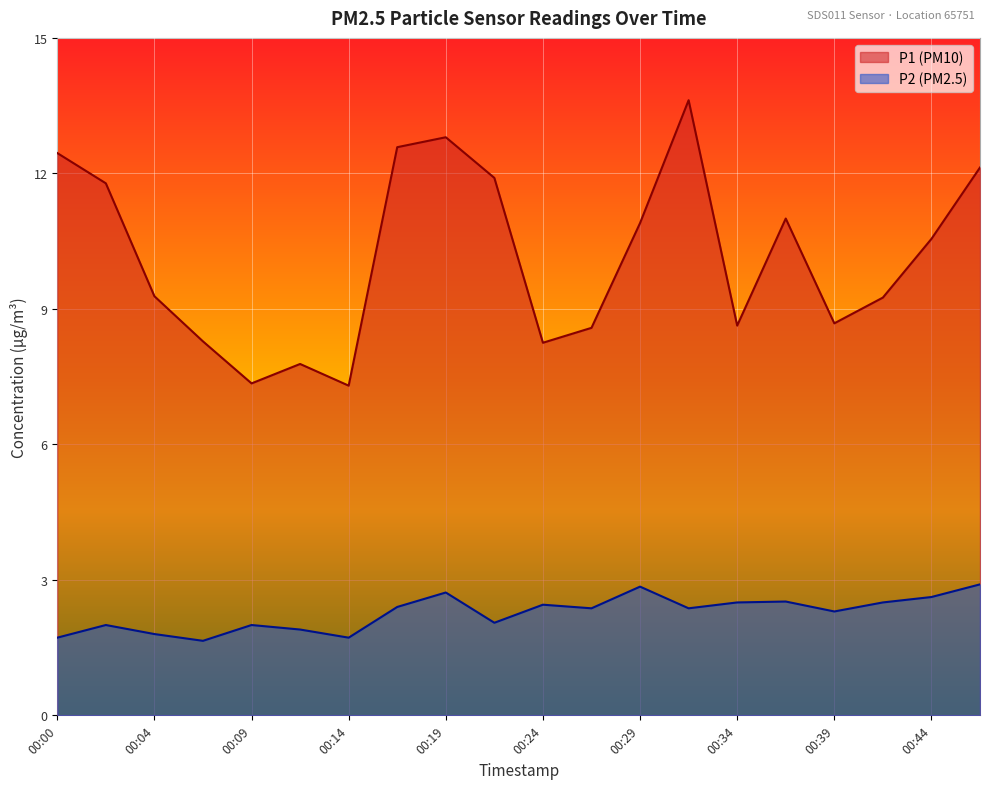

Reading left to right, transcribe all the data shown in this chart.

P1: 12.4	11.8	9.3	8.3	7.3	7.8	7.3	12.6	12.8	11.9	8.2	8.6	10.9	13.6	8.6	11.0	8.7	9.2	10.6	12.1
P2: 1.7	2.0	1.8	1.6	2.0	1.9	1.7	2.4	2.7	2.0	2.5	2.4	2.9	2.4	2.5	2.5	2.3	2.5	2.6	2.9